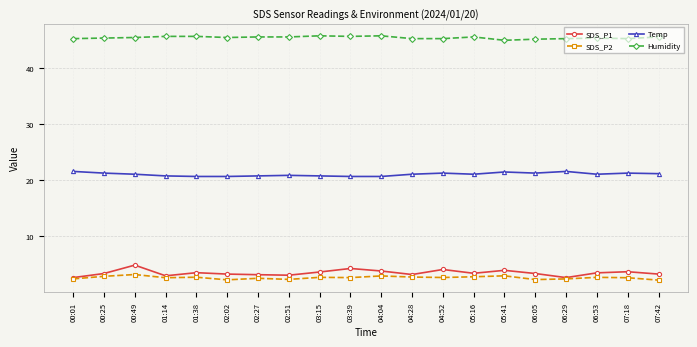

Where does the Temp series first go above 21?

00:01